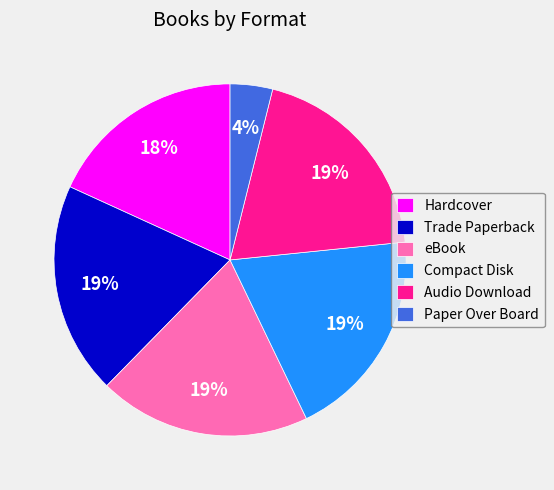

What percentage is the Hardcover slice, to the nearest percent?

18%